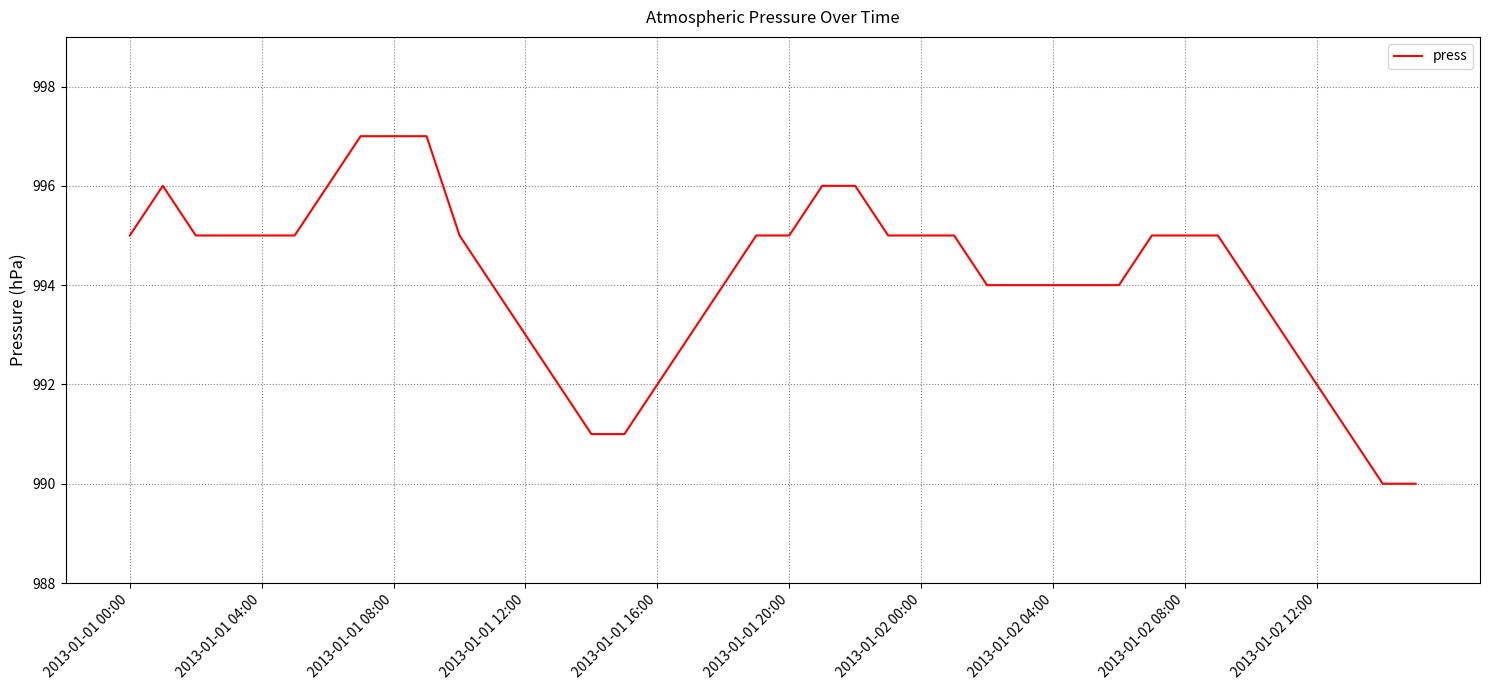

What is the difference between the maximum and minimum values?

7